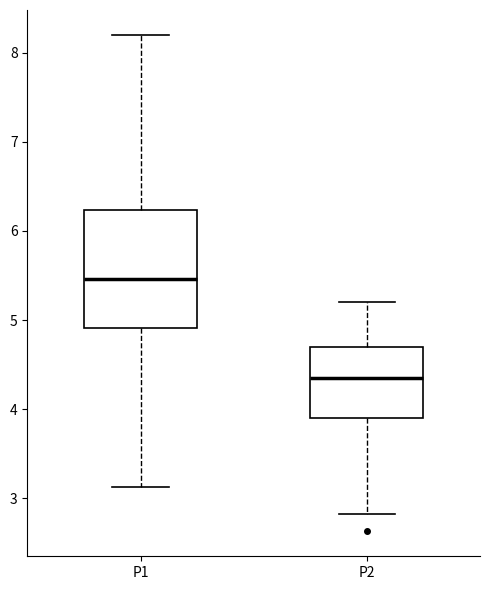

Reading left to right, transcribe this box plot: for each box, give where its median line is, the range the box spans, and where its two whiskers end, as read against the y-axis. The values are not printed on the chart, so give them approximately, as read against the axis.

P1: median 5.5, box 4.9 to 6.2, whiskers 3.1 to 8.2
P2: median 4.4, box 3.9 to 4.7, whiskers 2.8 to 5.2